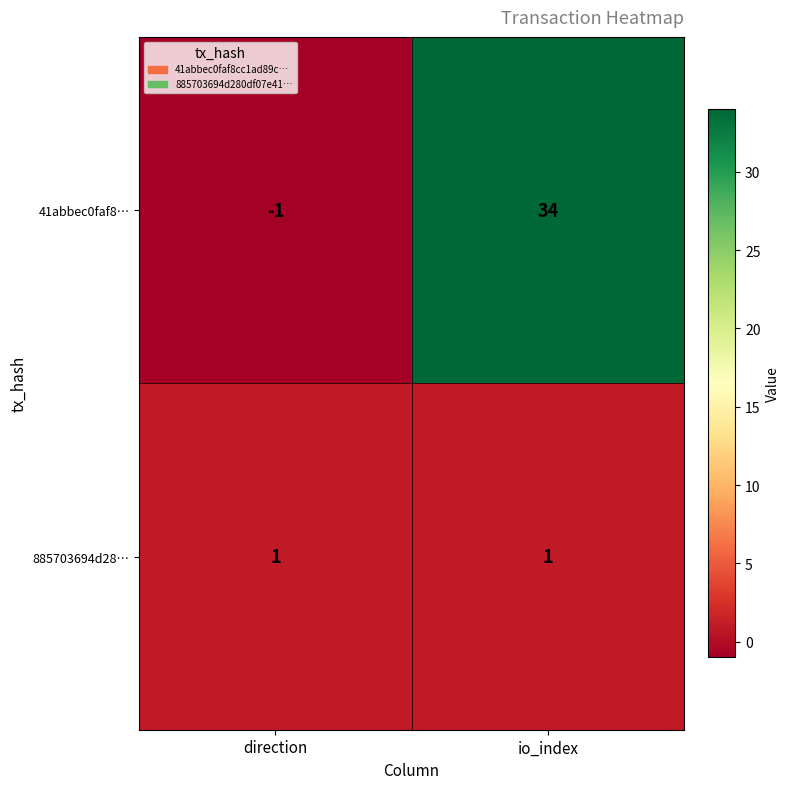

What is the maximum value shown in the chart?

34